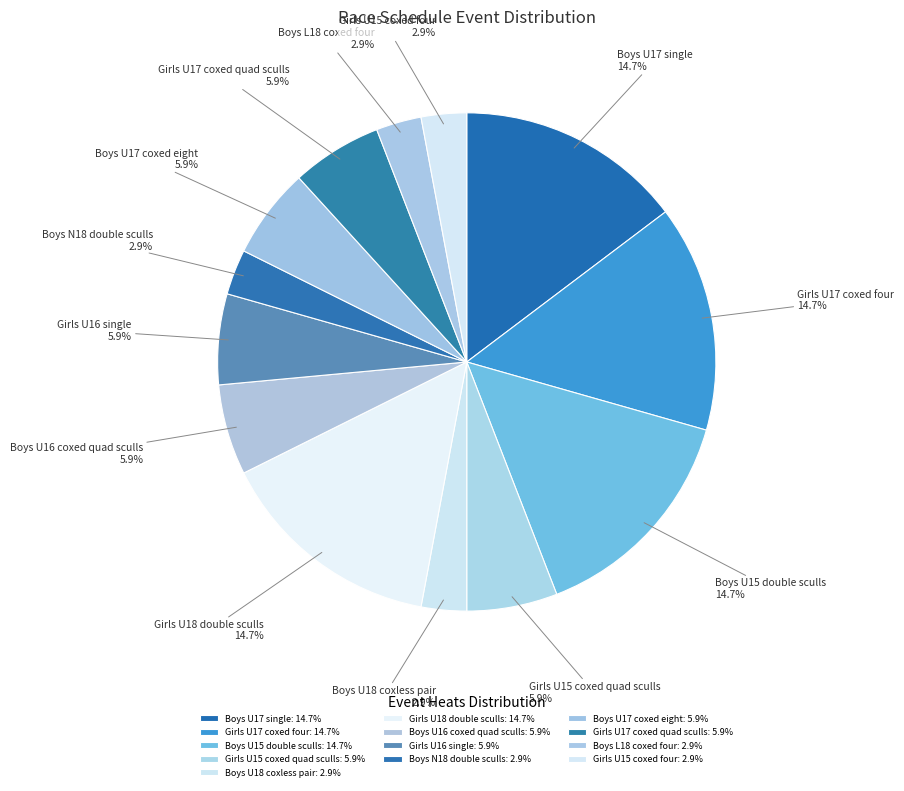

To the nearest percent, what percentage of the pie is Girls U17 coxed quad sculls?

6%